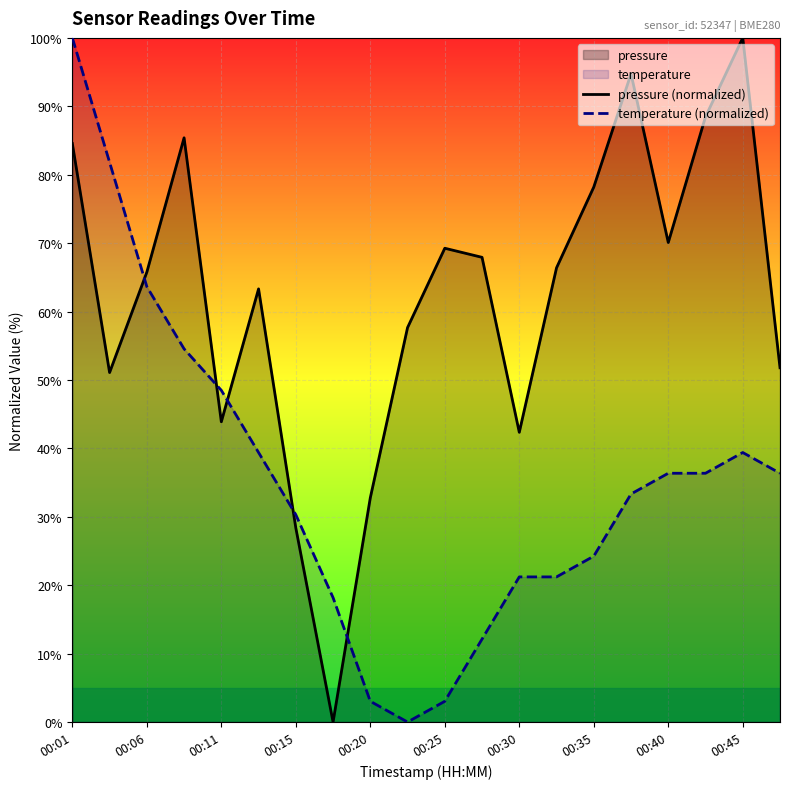

How many lines are shown in the chart?

2